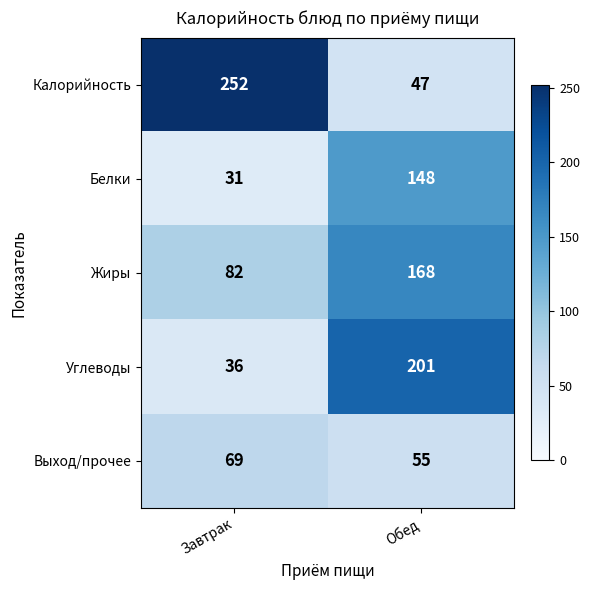

At how many categories does at least one series exceed 237?

1